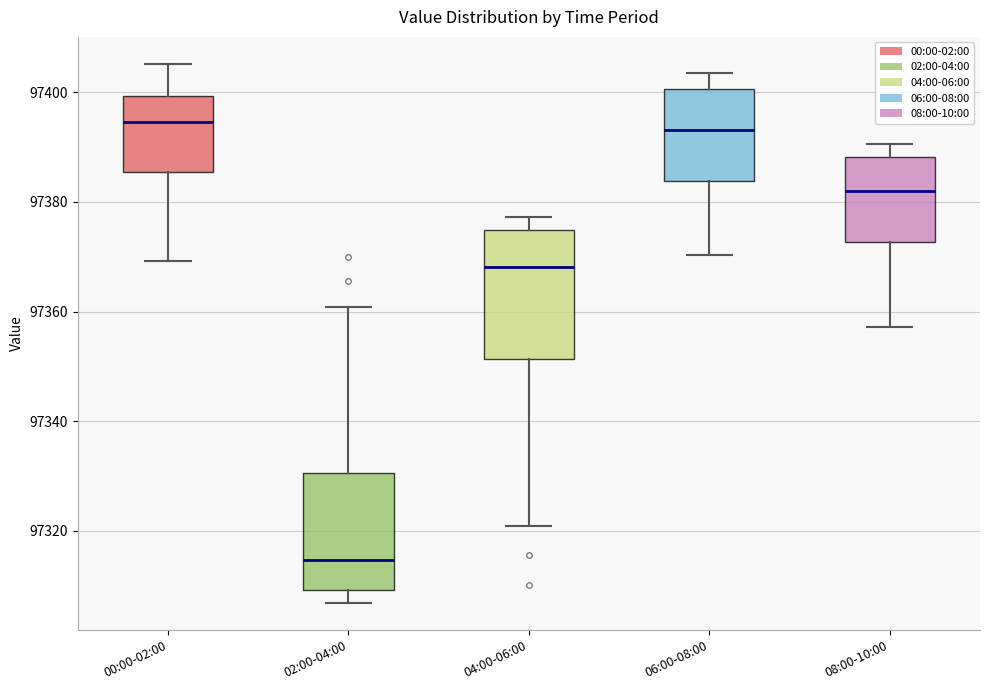

Reading left to right, read every box against the y-axis: the position of its median line, the range the box covers, and the ends of its whiskers. The values are not printed on the chart, so give them approximately, as read against the axis.

00:00-02:00: median 97394, box 97386 to 97400, whiskers 97370 to 97406
02:00-04:00: median 97314, box 97310 to 97330, whiskers 97306 to 97360
04:00-06:00: median 97368, box 97352 to 97374, whiskers 97320 to 97378
06:00-08:00: median 97394, box 97384 to 97400, whiskers 97370 to 97404
08:00-10:00: median 97382, box 97372 to 97388, whiskers 97358 to 97390